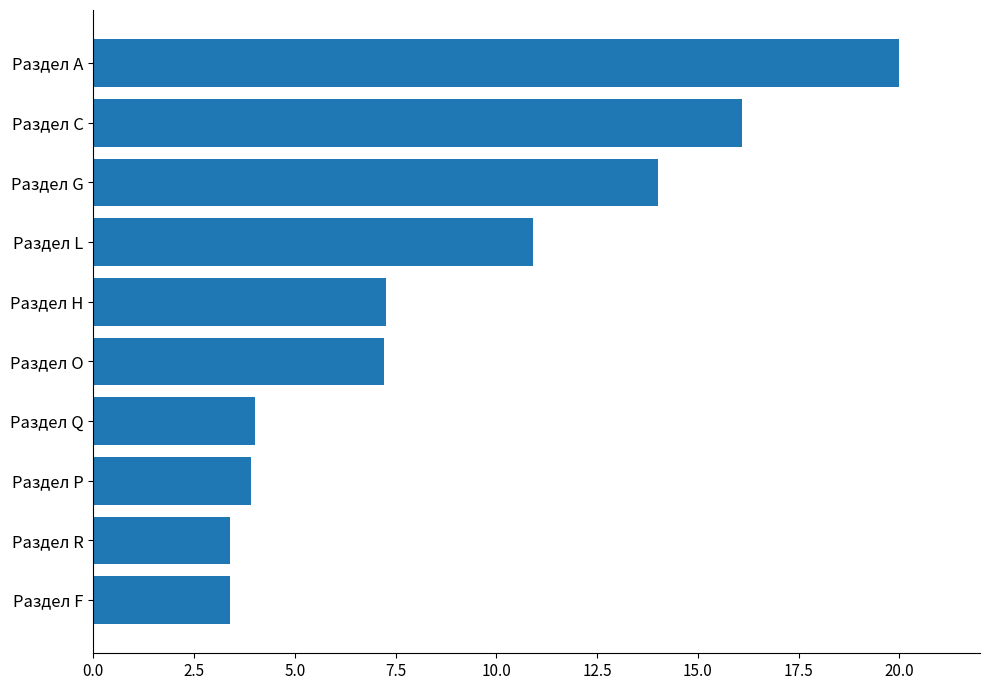

What is the greatest value displayed?

20.0